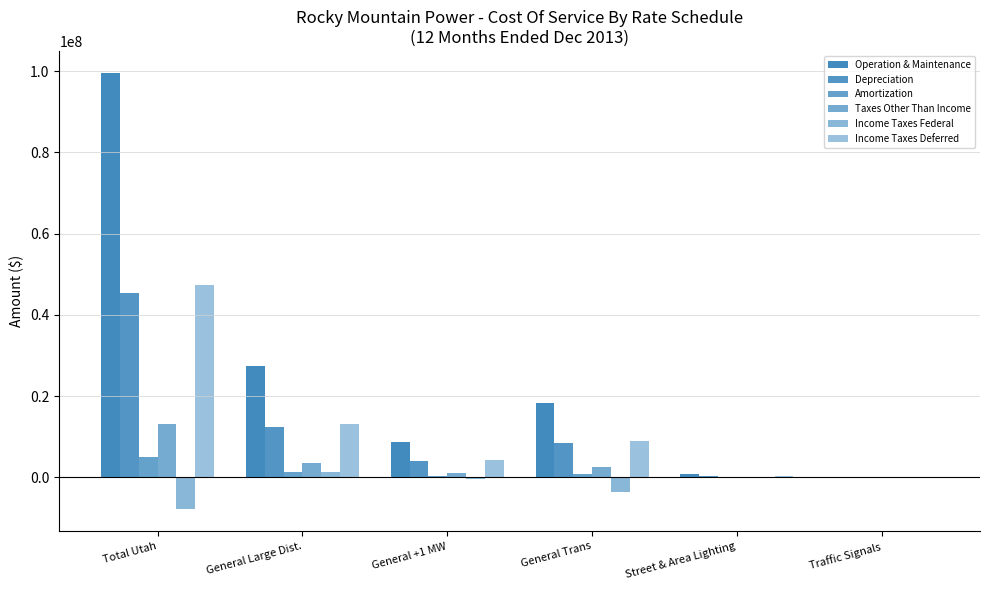

Which series has the widest spread of values?

Operation & Maintenance